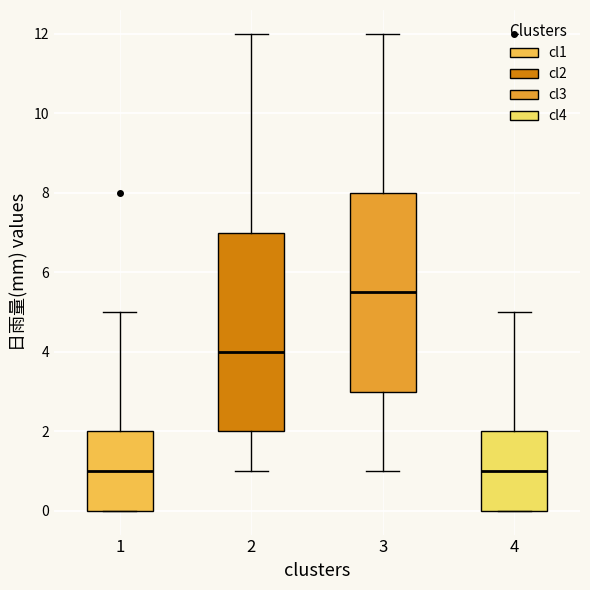

Reading left to right, read every box against the y-axis: the position of its median line, the range the box covers, and the ends of its whiskers. The values are not printed on the chart, so give them approximately, as read against the axis.

1: median 1.0, box 0.0 to 2.0, whiskers 0.0 to 5.0
2: median 4.0, box 2.0 to 7.0, whiskers 1.0 to 12.0
3: median 5.6, box 3.0 to 8.0, whiskers 1.0 to 12.0
4: median 1.0, box 0.0 to 2.0, whiskers 0.0 to 5.0